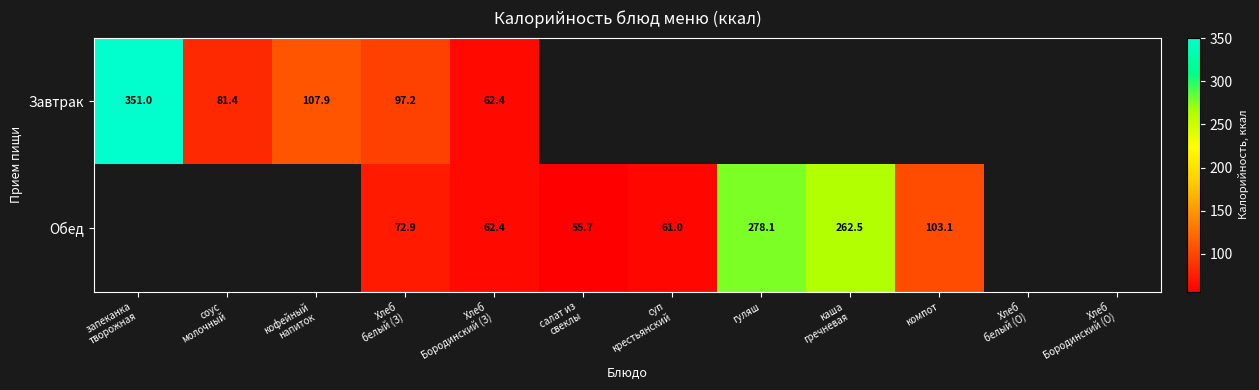

Which category has the lowest value across all series?

салат из
свеклы